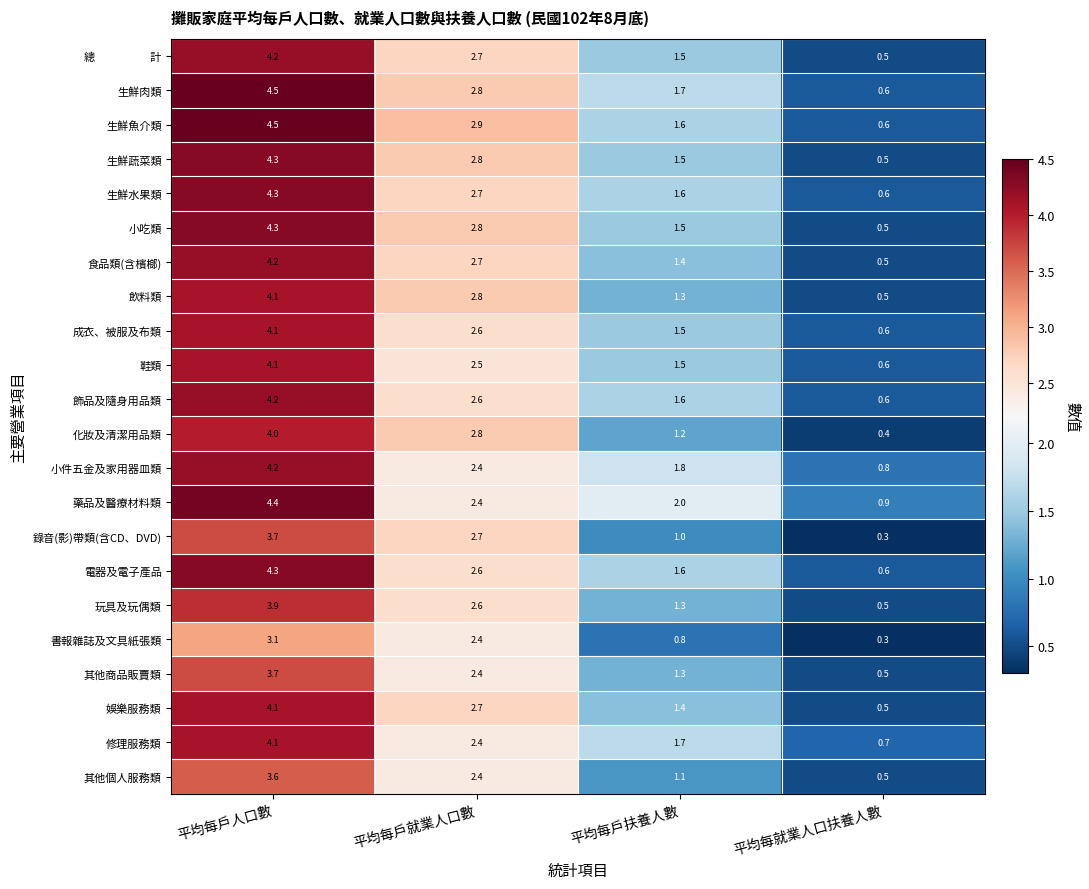

What is the difference between the highest and lowest values at 平均每戶就業人口數?

0.5